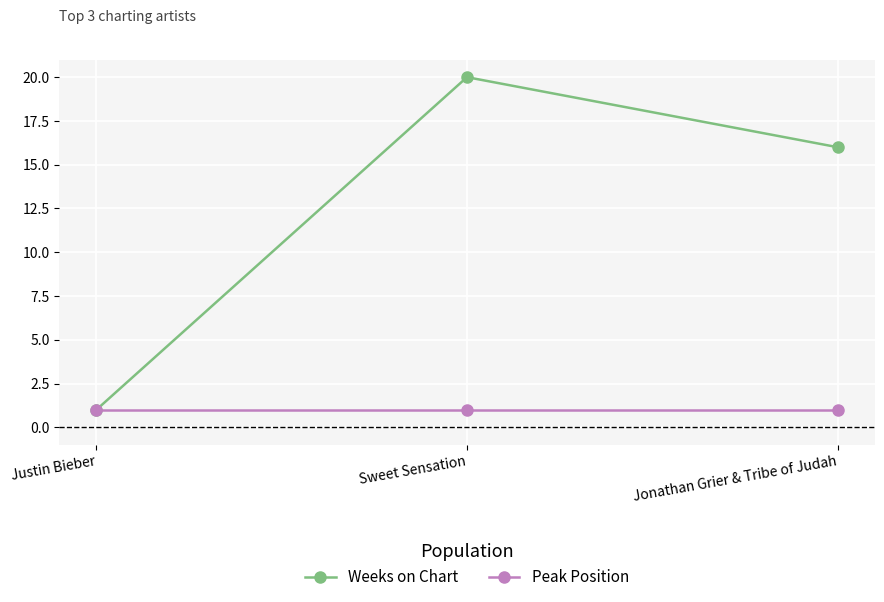

What position from the right is Justin Bieber?

3